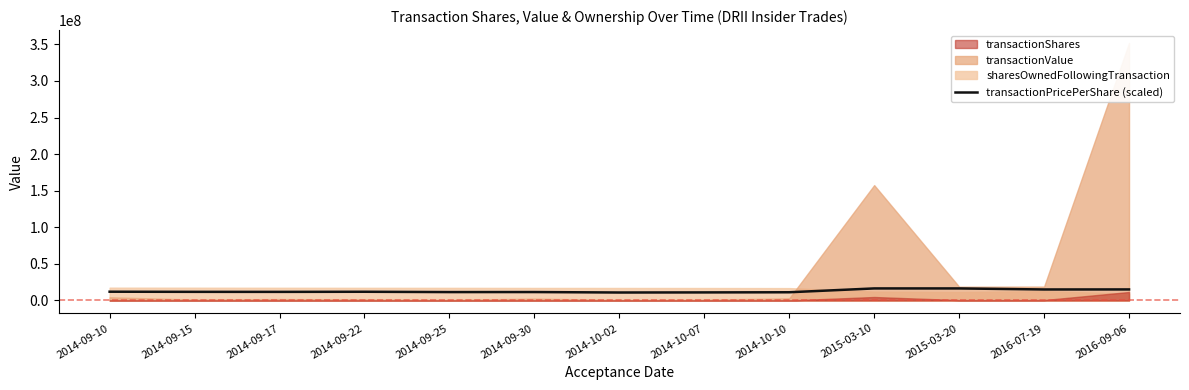

Which label corresponds to the smallest value in the chart?

2014-10-02